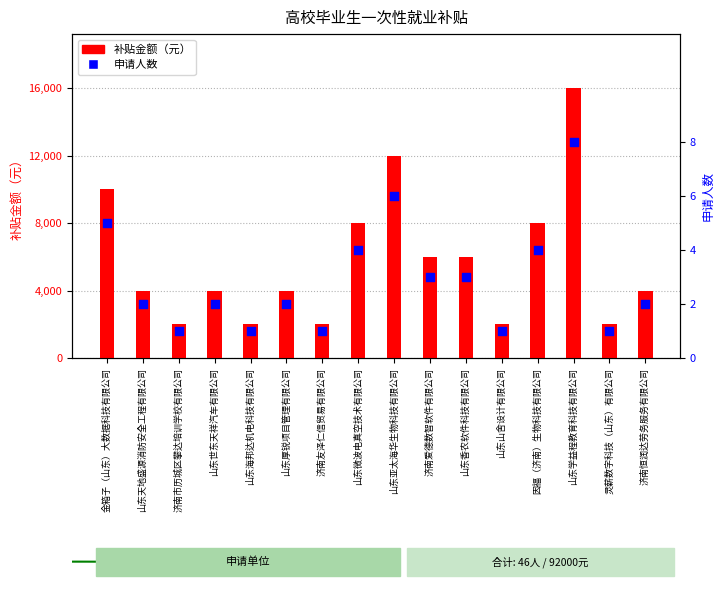

Is the value of 补贴金额（元） at 金箱子（山东）大数据科技有限公司 greater than the value of 申请人数 at 山东世东天祥汽车有限公司?

Yes